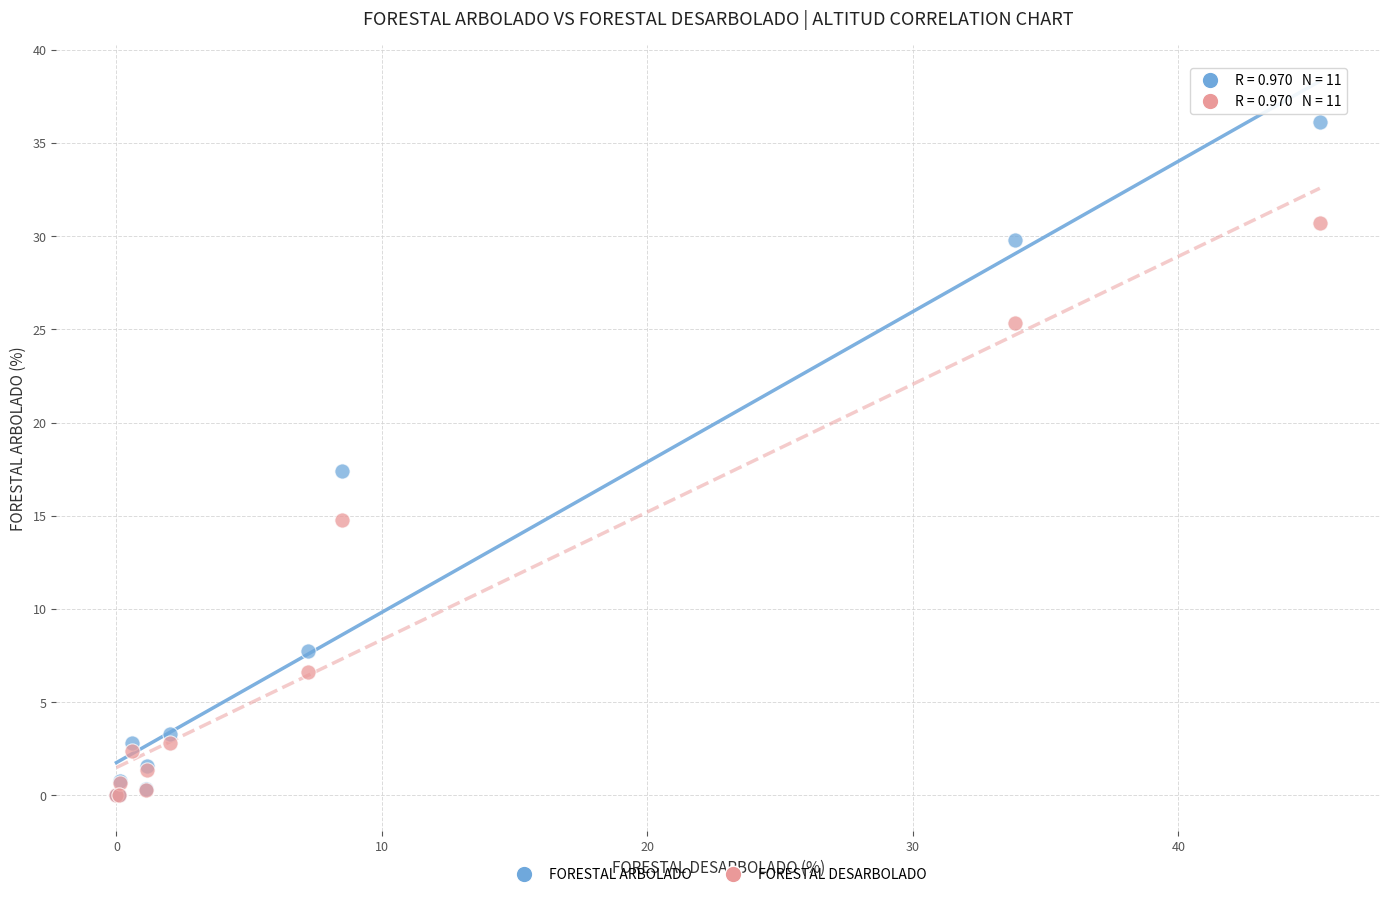

In the FORESTAL ARBOLADO series, what Y value is closest to 18?

17.4